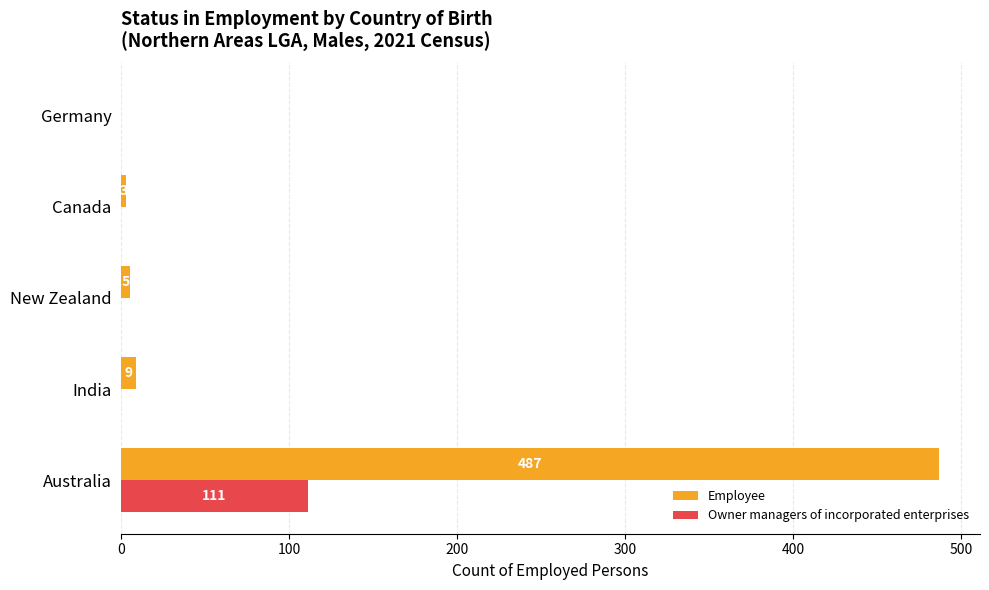

What is the sum of all Employee values?

504